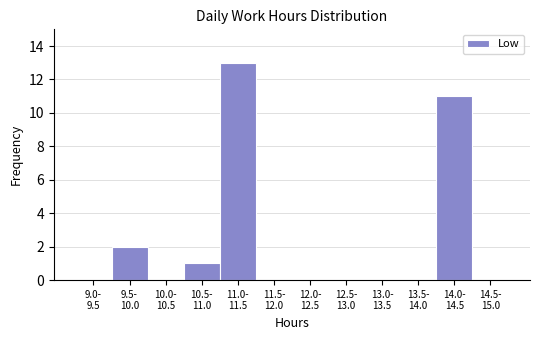

What is the maximum value shown in the chart?

13